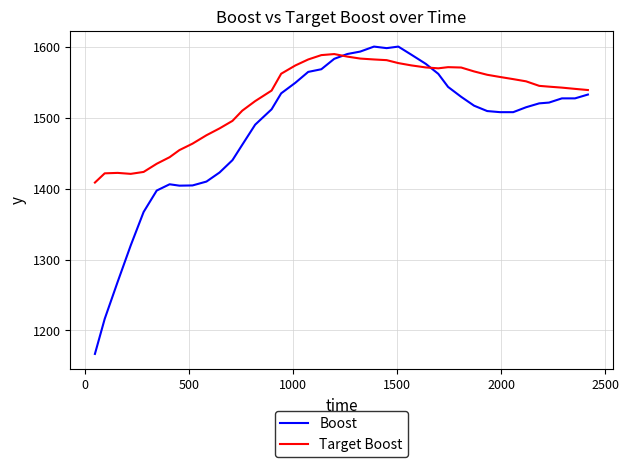

True or false: Boost has more than 0 points higher than both neighbors.

True